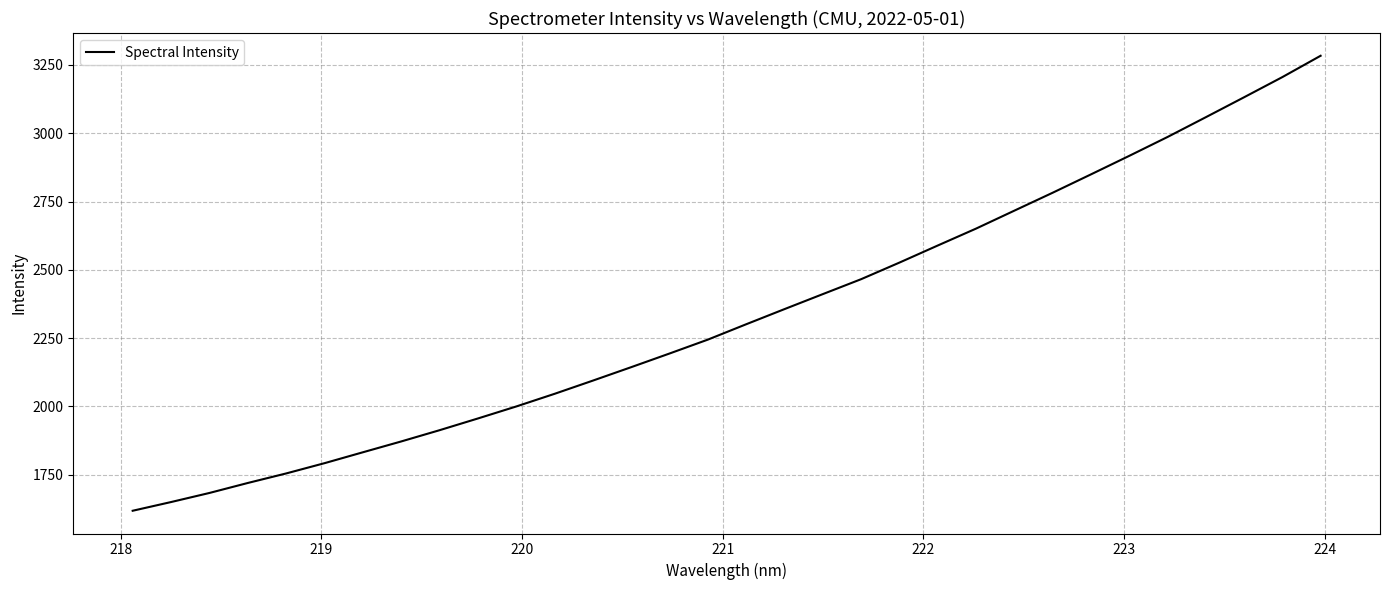

Reading left to right, extract all data points from this chart.

1618.0	1649.8	1683.1	1719.6	1754.5	1792.1	1832.0	1871.7	1912.8	1955.8	1999.7	2046.0	2094.4	2143.7	2193.7	2244.5	2300.8	2356.2	2411.1	2465.7	2526.5	2589.0	2650.9	2716.6	2782.2	2849.4	2917.2	2986.3	3058.7	3131.7	3205.6	3283.7